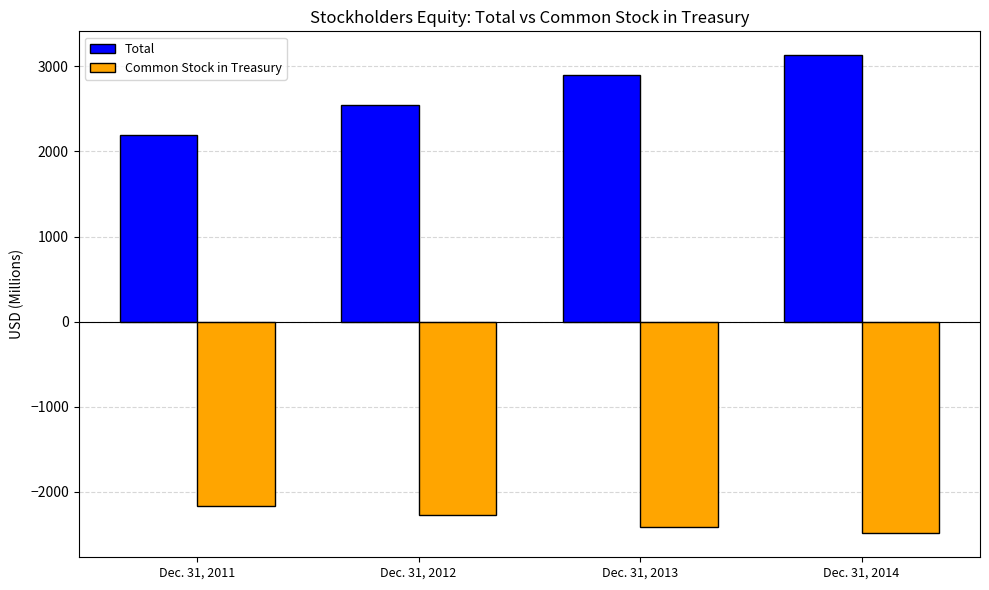

Where is Total nearest to the value 2664?

Dec. 31, 2012